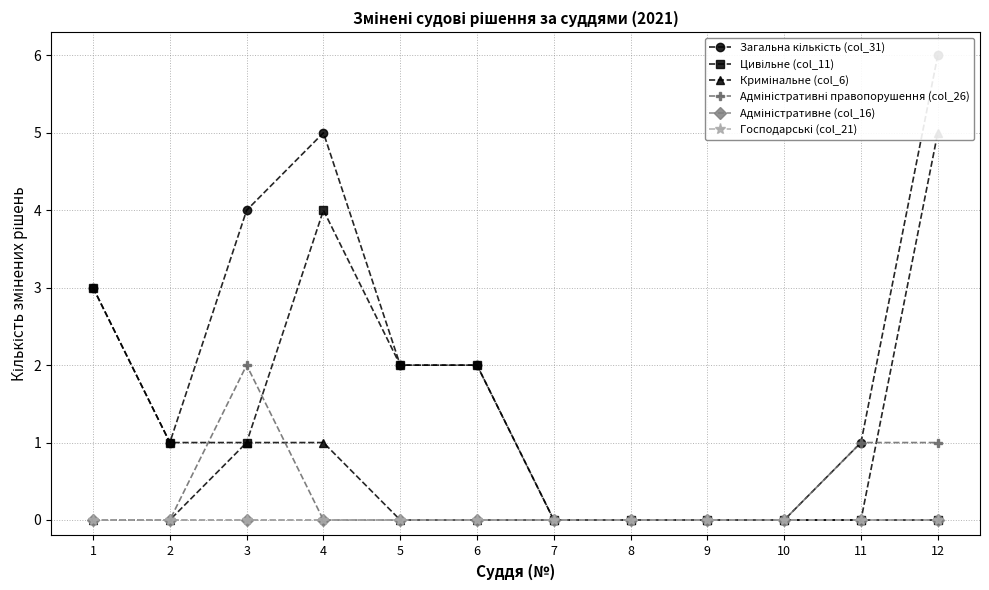

True or false: Господарські (col_21) has more than 1 points higher than both neighbors.

False